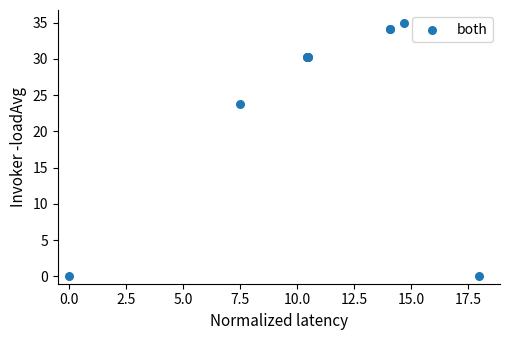

What Y value in the scatter plot is closest to 17?

23.8